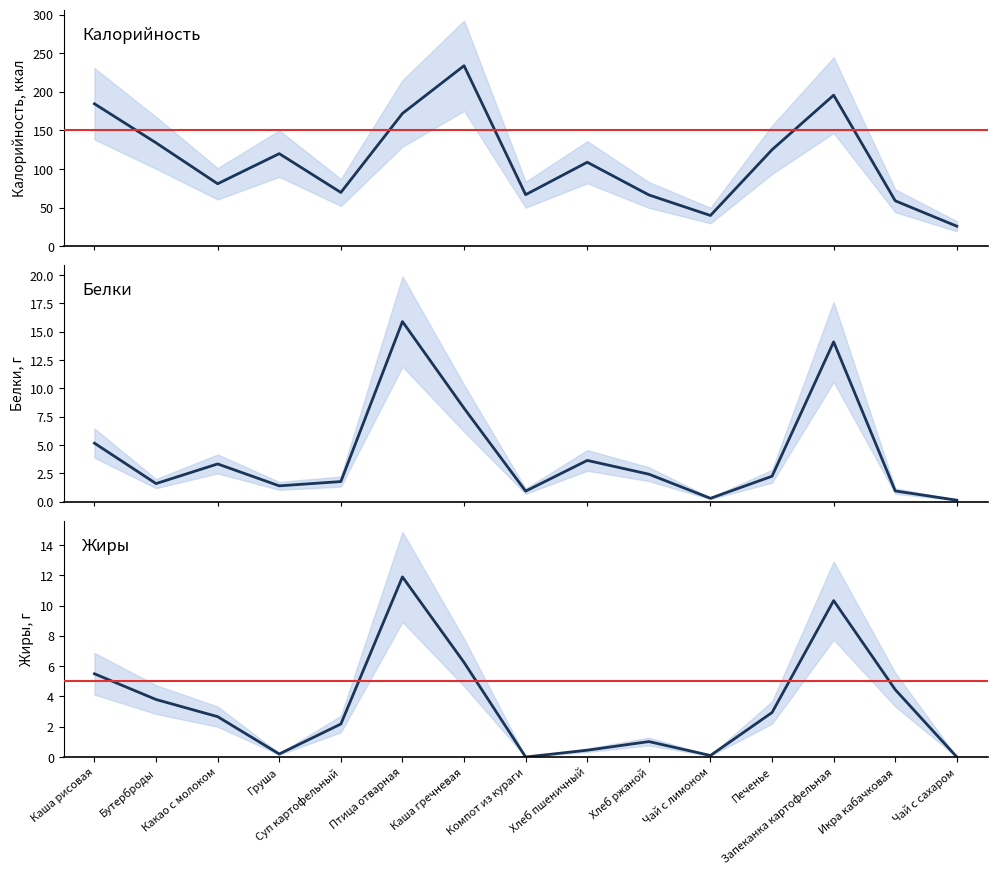

What is the label of the 8th point from the right?

Компот из кураги